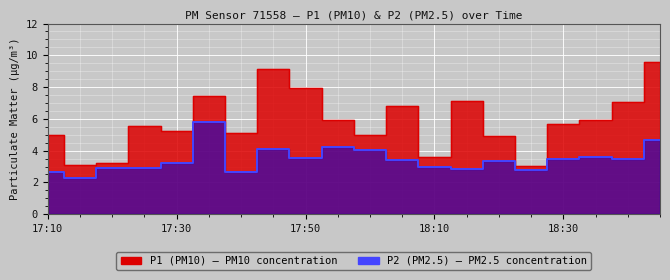

Rank the series by their average value, from highest to lowest.

P1, P2